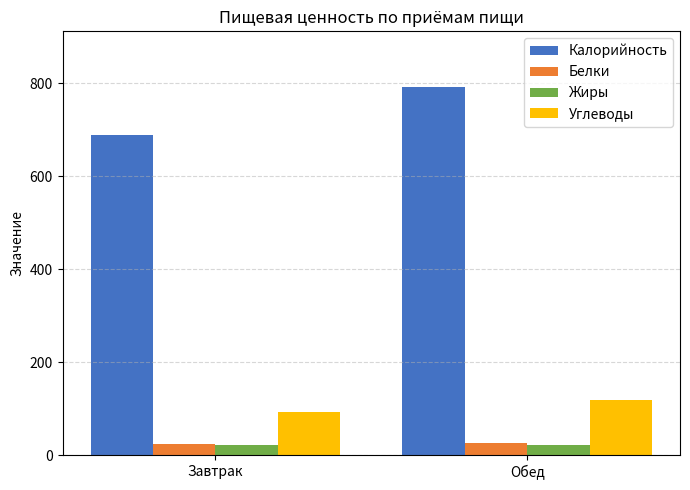

What is the spread (max minus min) of values at Завтрак?

665.5